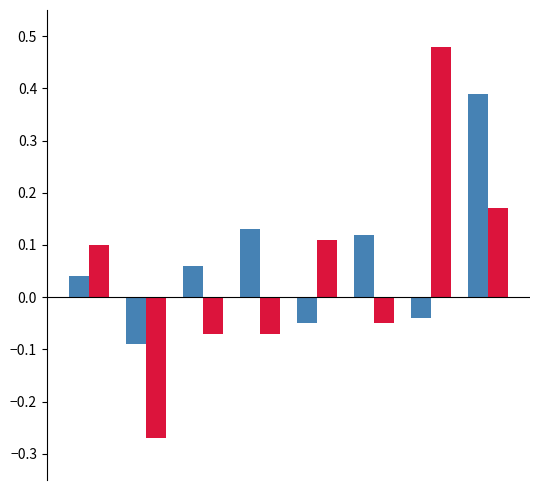

How many series are shown in this chart?

2